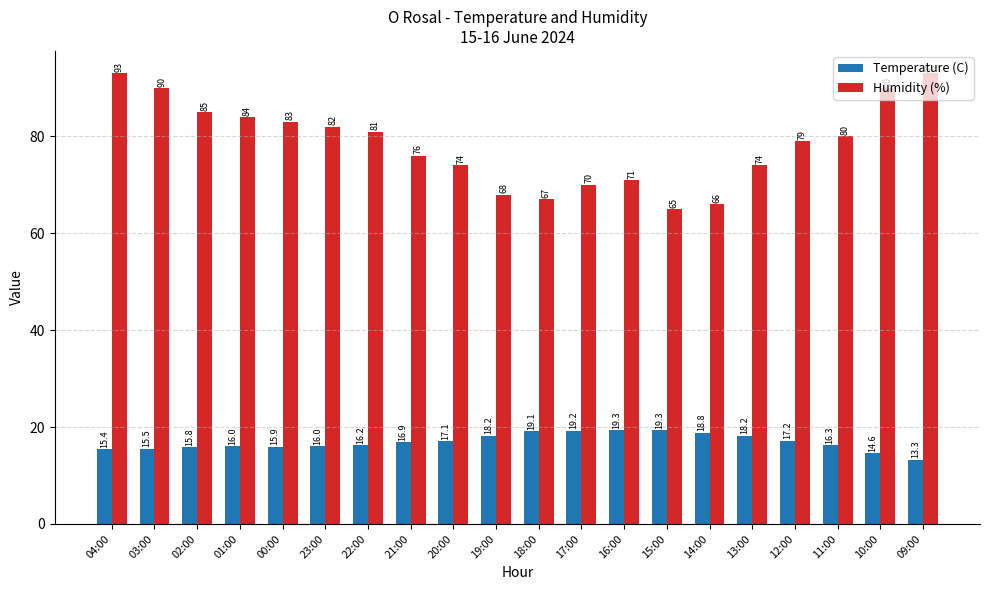

Read the Temperature (C) value at 23:00.

16.0